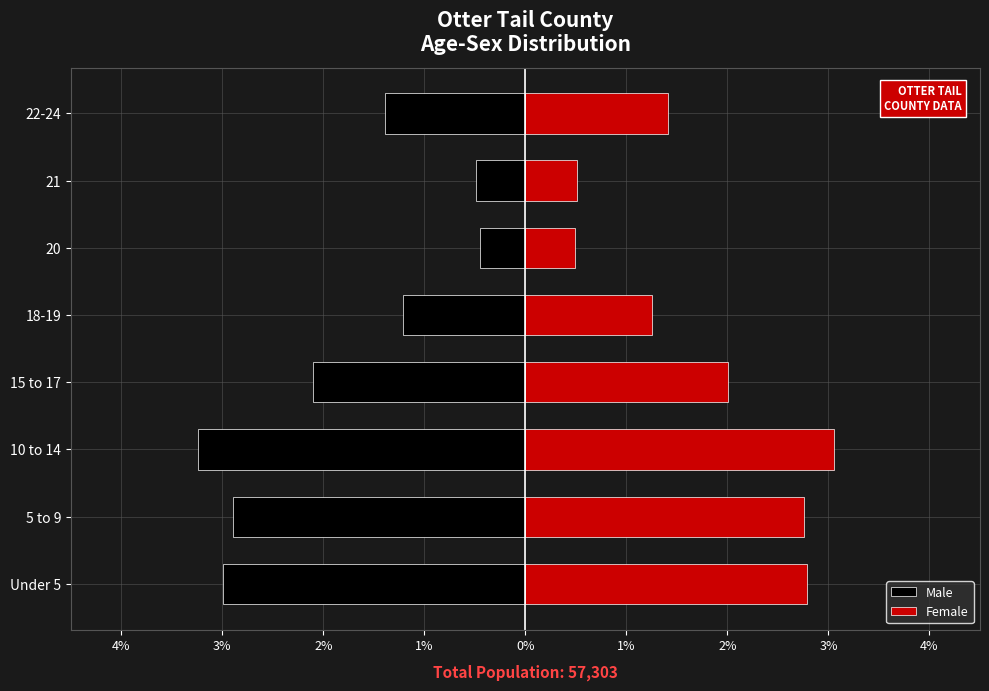

What is the difference between the maximum and minimum values in the Female series?

2.6